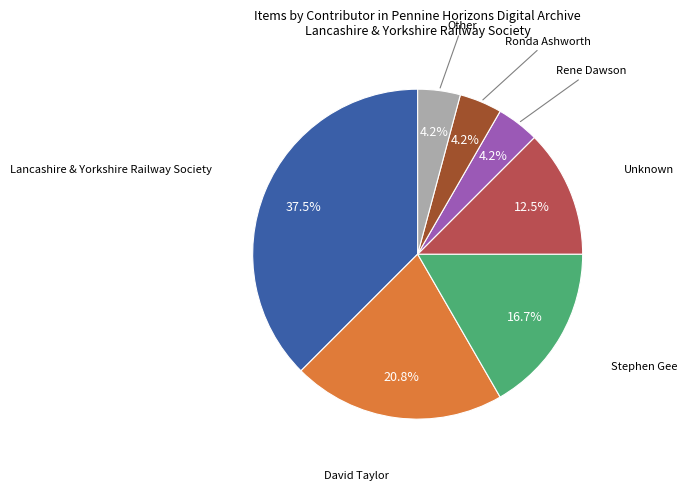

How many segments does this pie chart have?

7